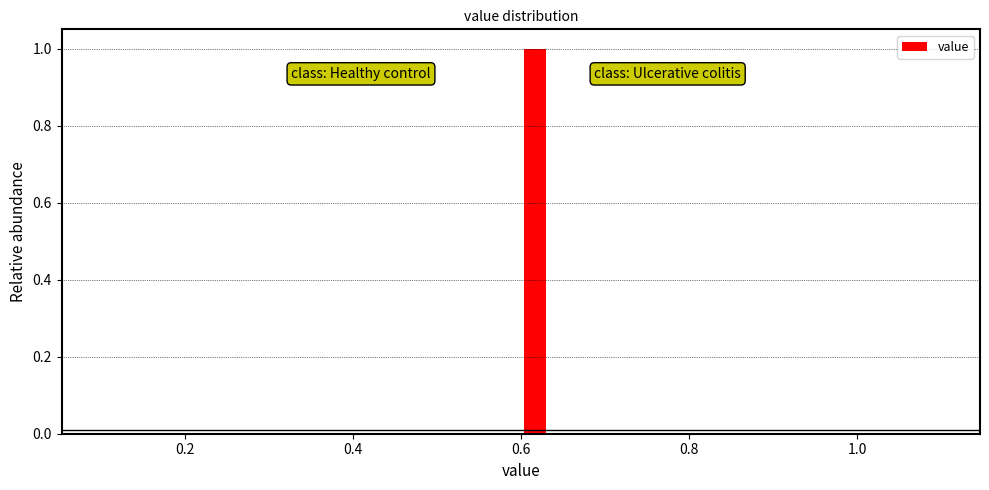

Read against the x-axis, roughly where is the centre of the tallest bar?

0.62